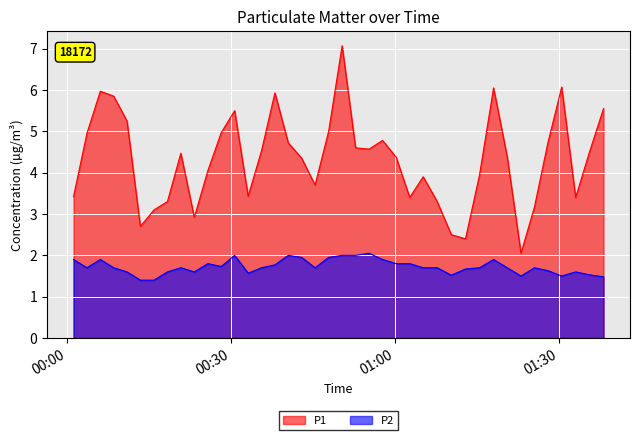

What are all the series names shown in the legend?

P1, P2